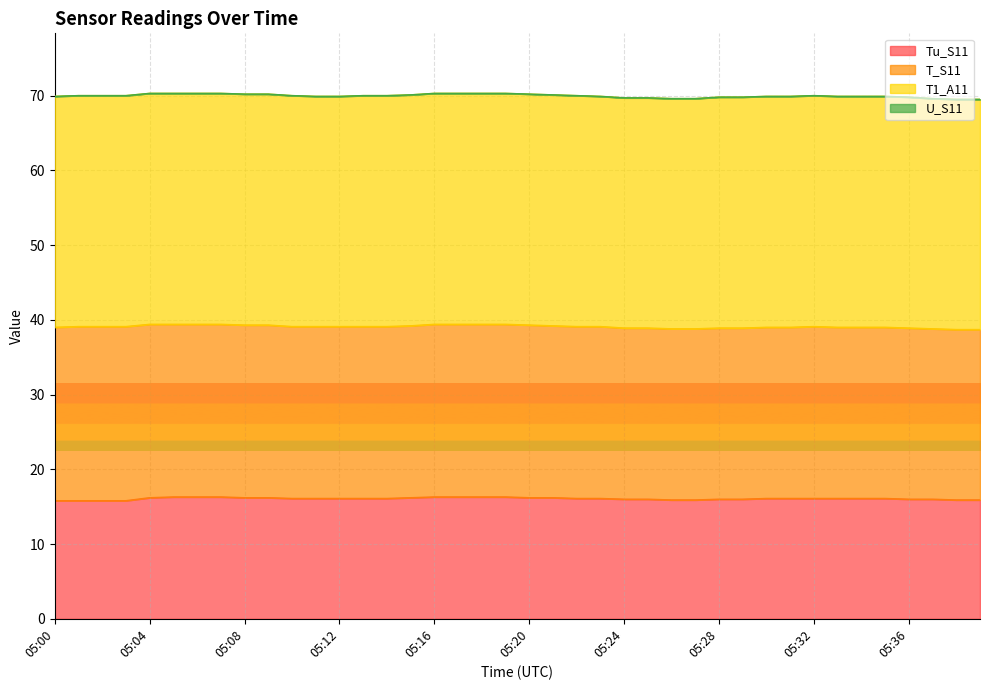

List the series in order of their overall mean, highest first.

T1_A11, T_S11, Tu_S11, U_S11